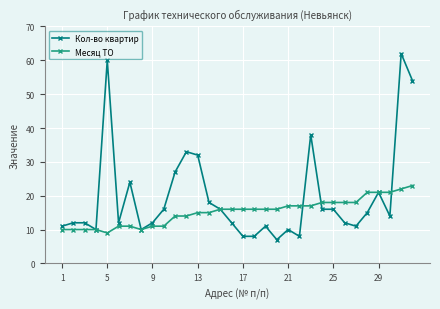

How many series are shown in this chart?

2